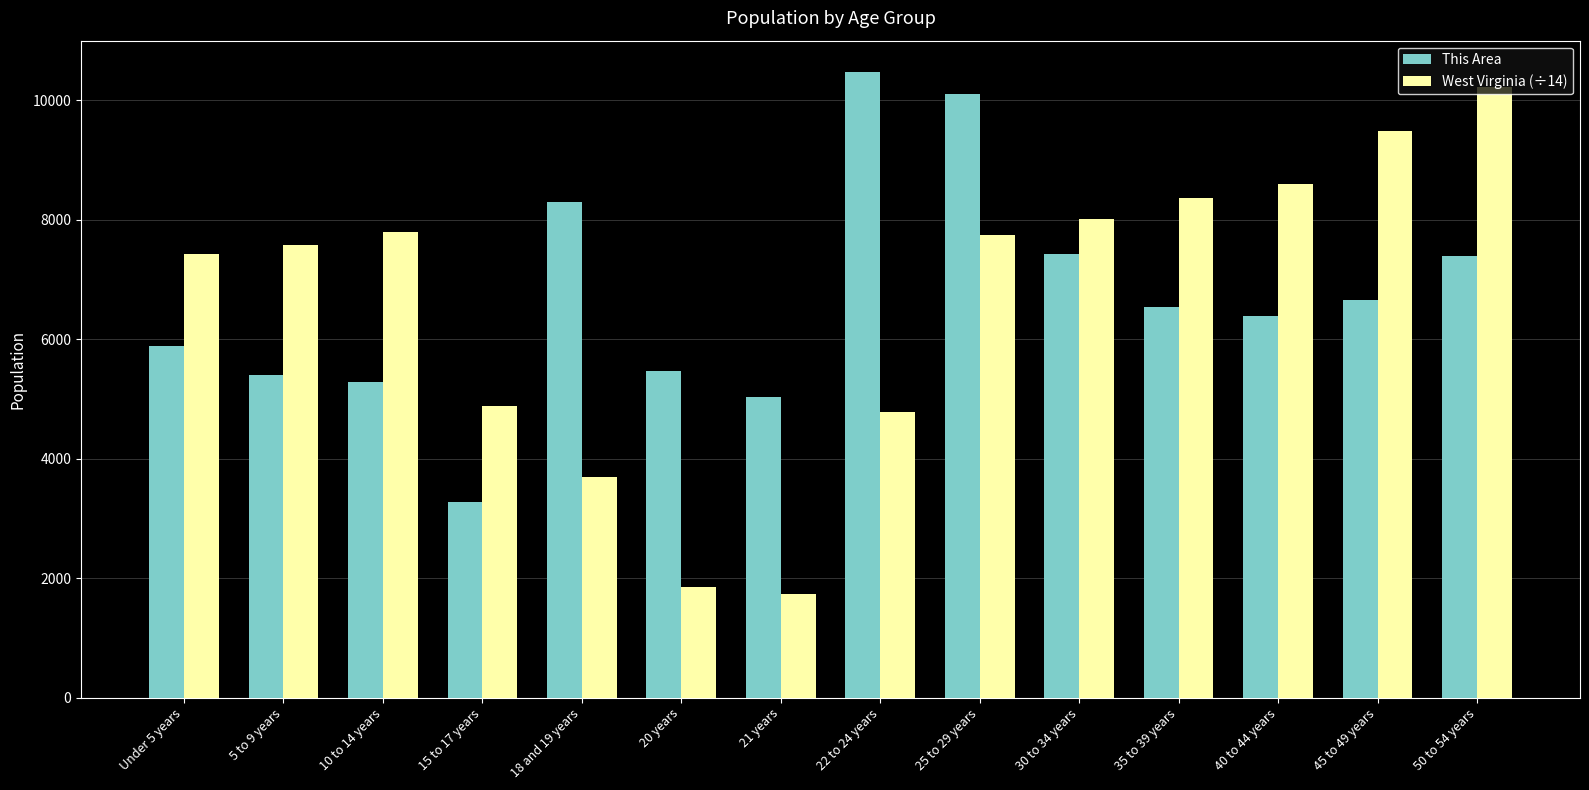

Is the value of West Virginia (÷14) at 22 to 24 years greater than the value of This Area at 25 to 29 years?

No